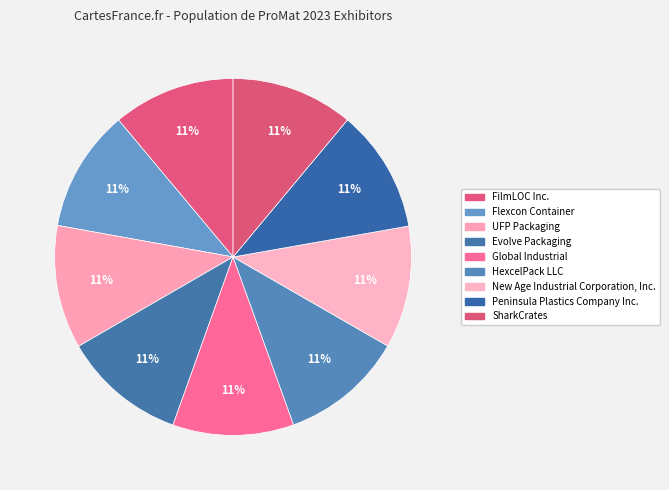

How many slices are in this pie chart?

9